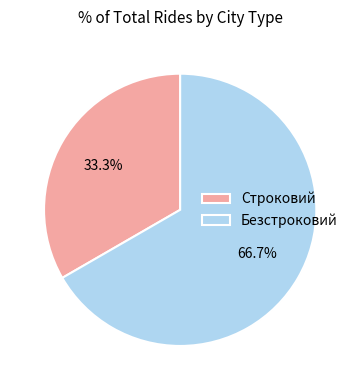

Which slice is the largest?

Безстроковий